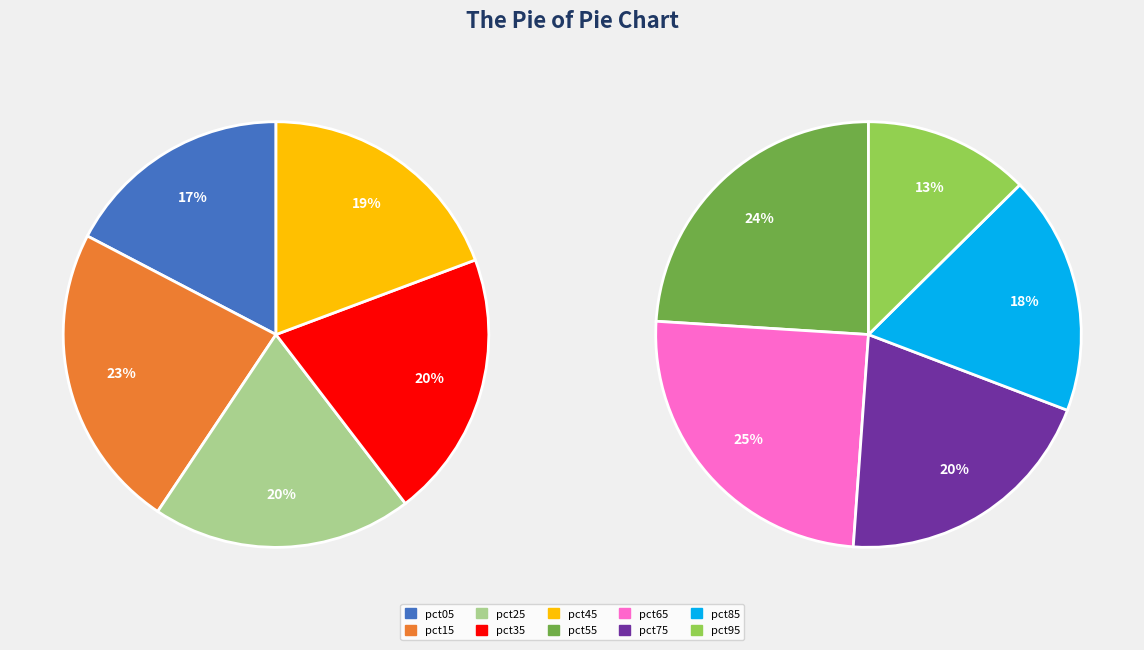

Does any single category account for the majority?

No